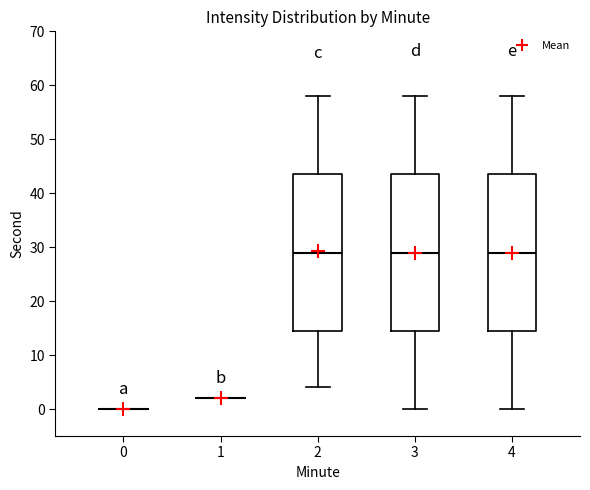

Reading left to right, transcribe this box plot: for each box, give where its median line is, the range the box spans, and where its two whiskers end, as read against the y-axis. The values are not printed on the chart, so give them approximately, as read against the axis.

0: box collapsed to a line at 0, whiskers 0 to 0
1: box collapsed to a line at 2, whiskers 2 to 2
2: median 29, box 15 to 44, whiskers 4 to 58
3: median 29, box 15 to 44, whiskers 0 to 58
4: median 29, box 15 to 44, whiskers 0 to 58